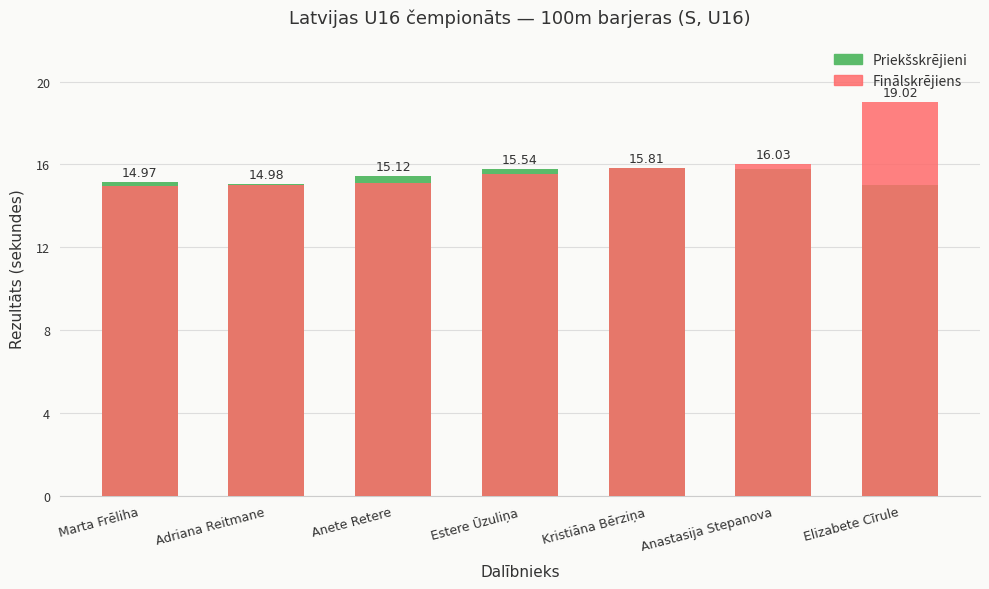

How many bars are there in each group?

2